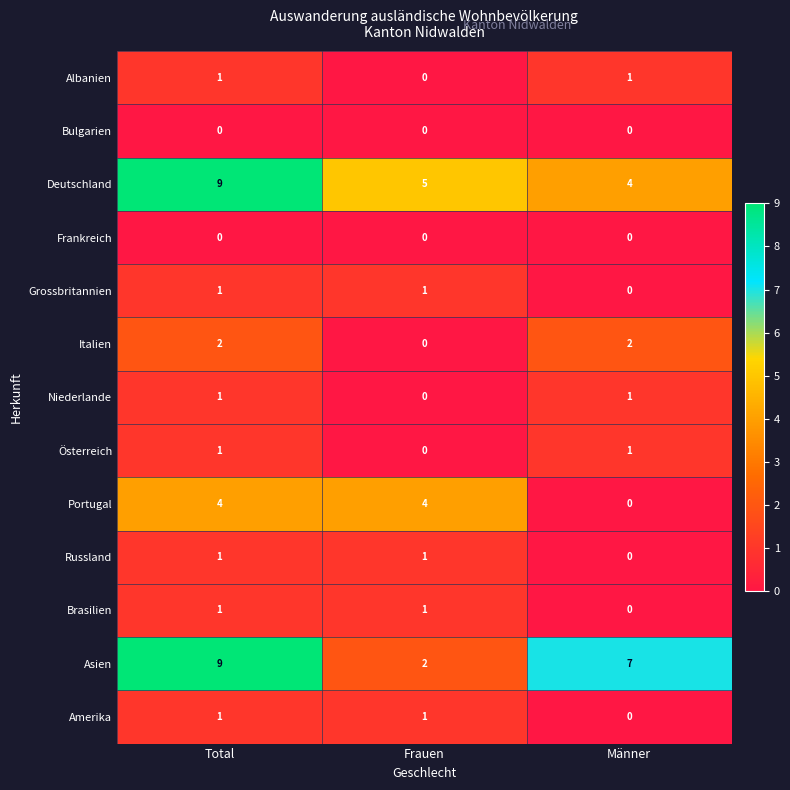

Is it true that Bulgarien equals 0 at Total?

True